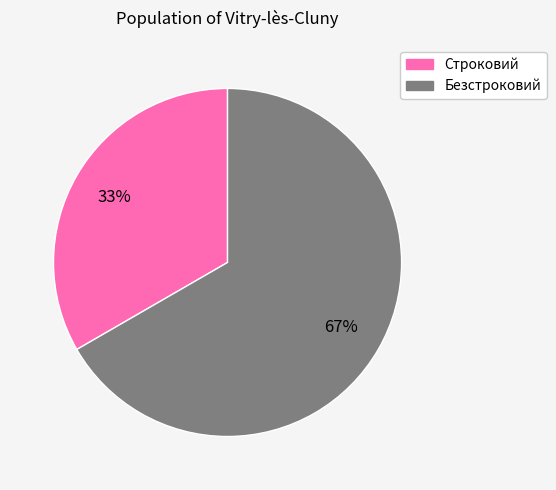

Does any single category account for the majority?

Yes